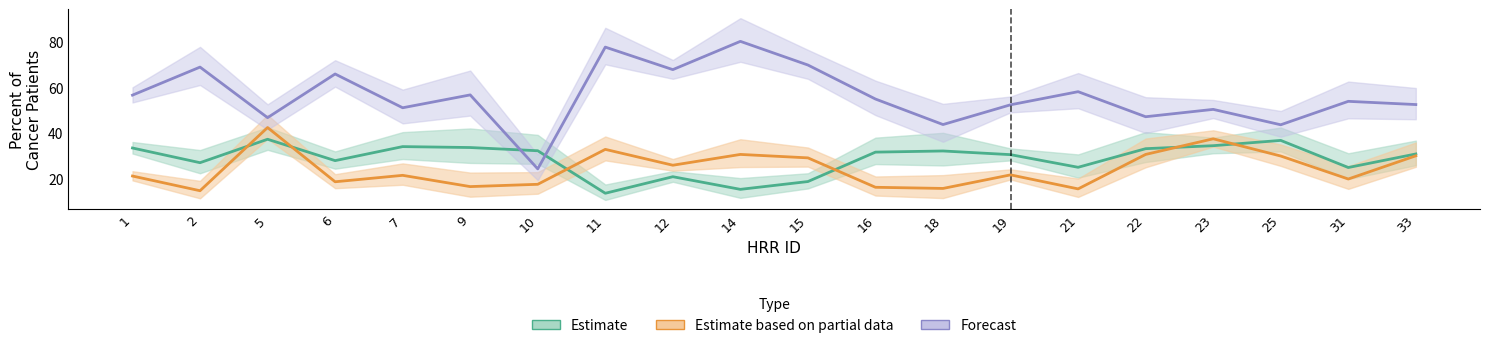

Reading left to right, extract all data points from this chart.

Estimate (% dying in hospital): 33.5	27.1	37.3	28.0	34.1	33.7	32.3	13.8	21.0	15.5	18.9	31.7	32.2	30.6	25.1	33.2	34.5	36.8	25.0	30.9
Estimate based on partial data (% ICU admit): 21.3	14.9	42.4	18.8	21.6	16.7	17.7	32.9	26.0	30.7	29.2	16.4	15.9	21.8	15.7	30.7	37.5	30.0	20.0	30.1
Forecast (% hospice enrolled): 56.5	68.7	46.7	65.7	51.0	56.6	24.4	77.4	67.6	79.9	69.6	54.8	43.7	52.3	58.0	47.1	50.3	43.6	53.8	52.4